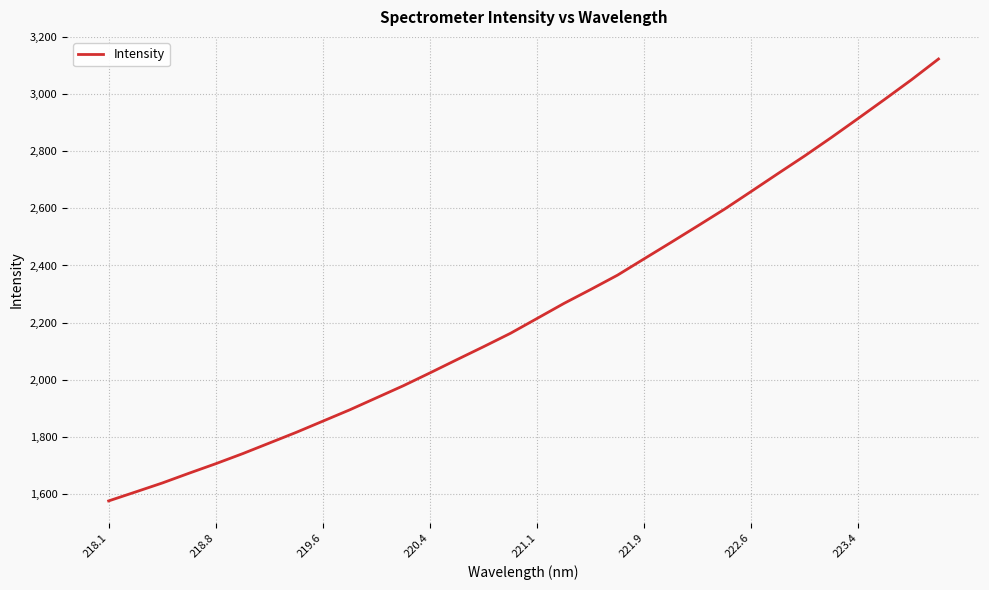

What is the smallest value displayed?

1575.0